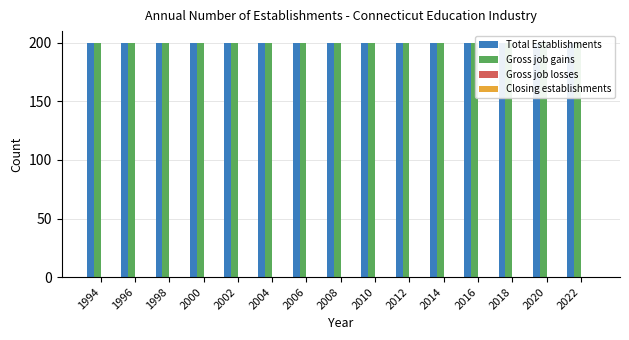

At which category is the sum across all series the highest?

1994